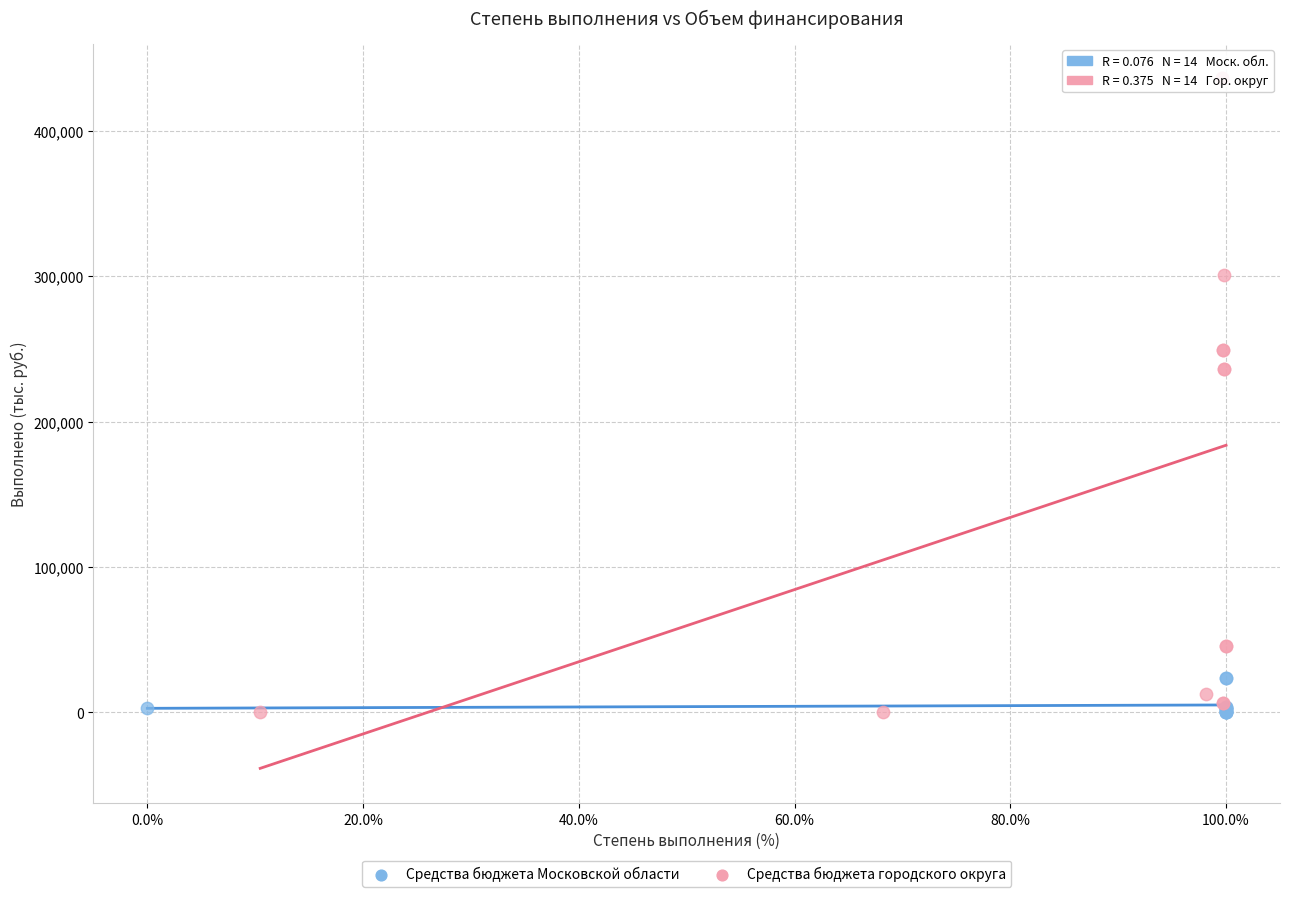

Which series contains the highest Y value?

Средства бюджета городского округа